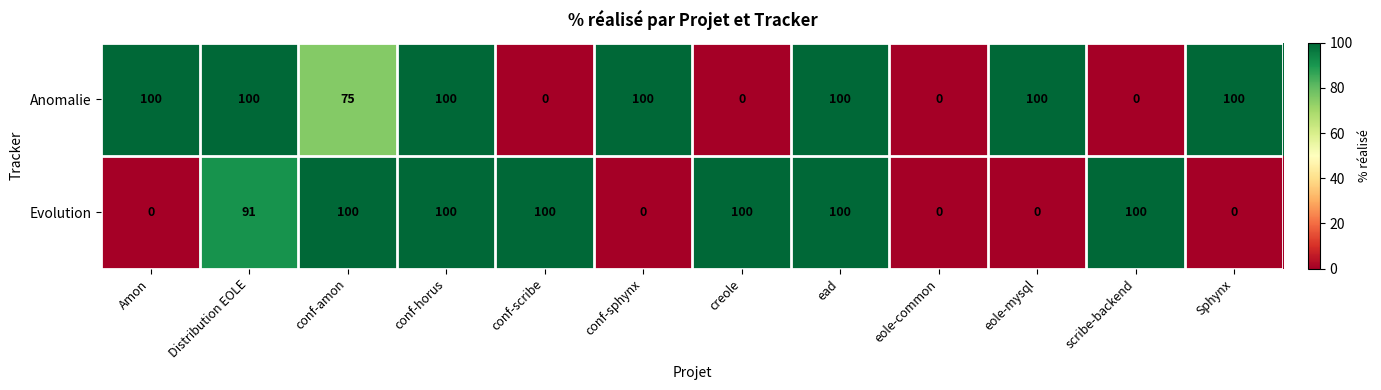

Is it true that Evolution equals 0 at Amon?

True